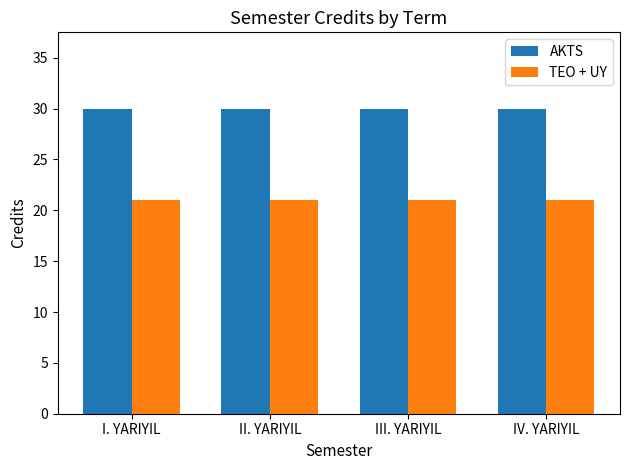

The TEO + UY series shows 36 at I. YARIYIL. True or false?

False